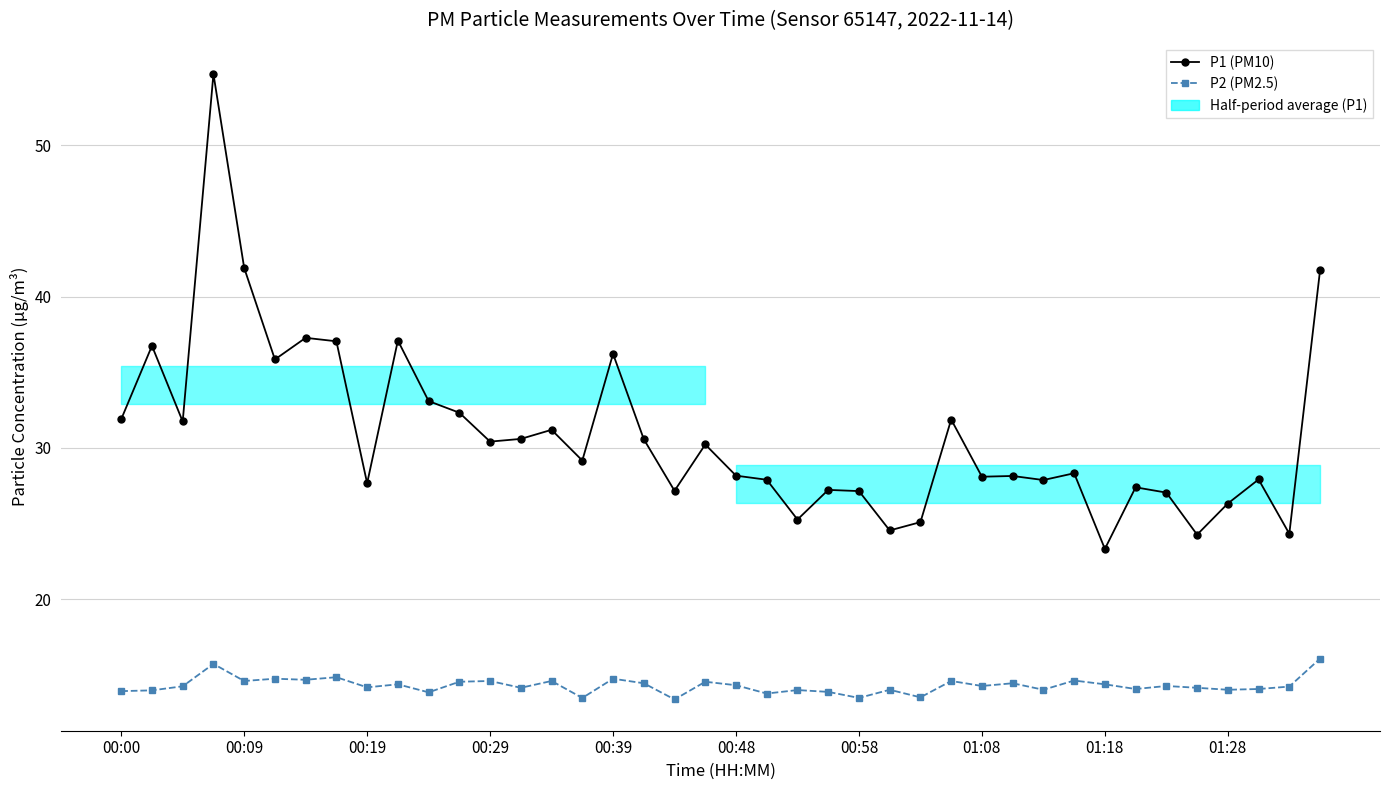

What is the minimum value shown in the chart?

13.4